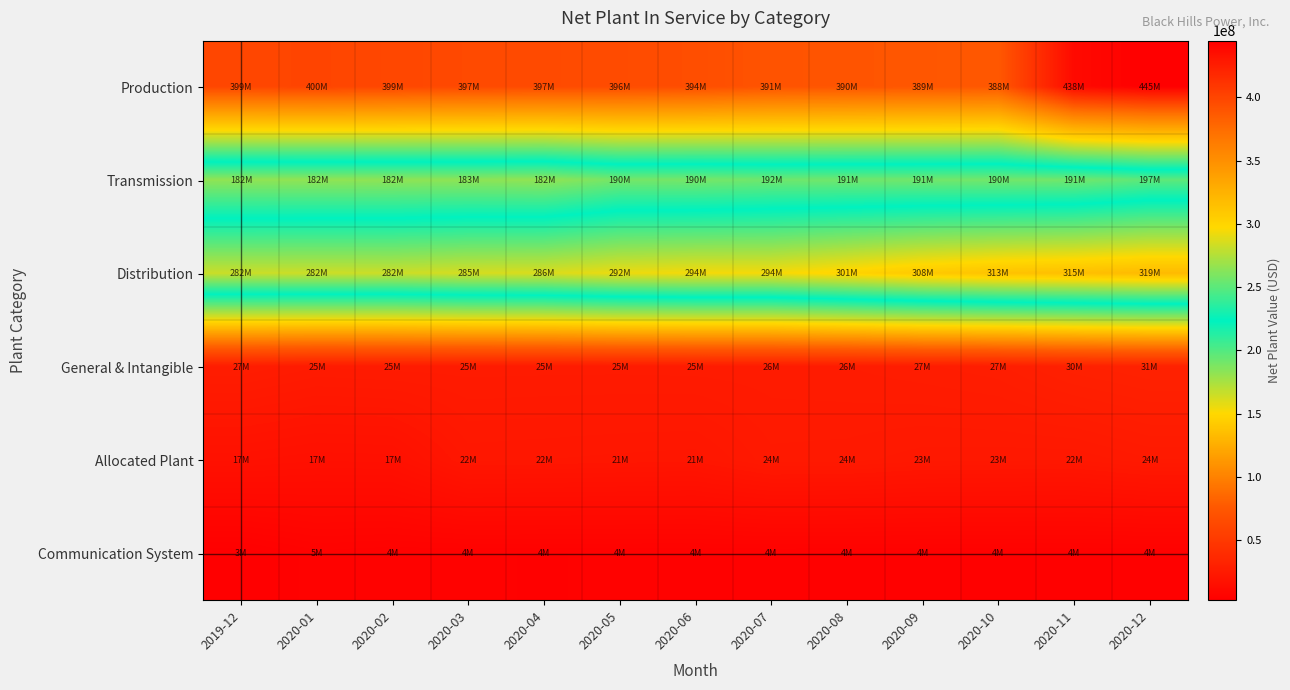

Which series has the largest range (max minus min)?

Production